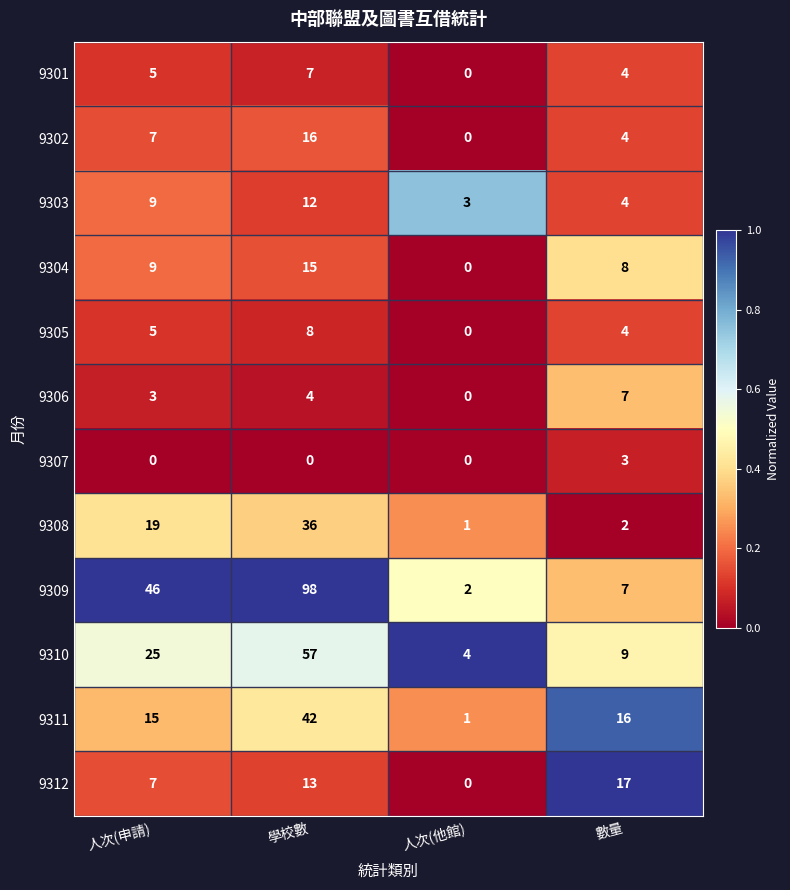

How many series are shown in this chart?

12